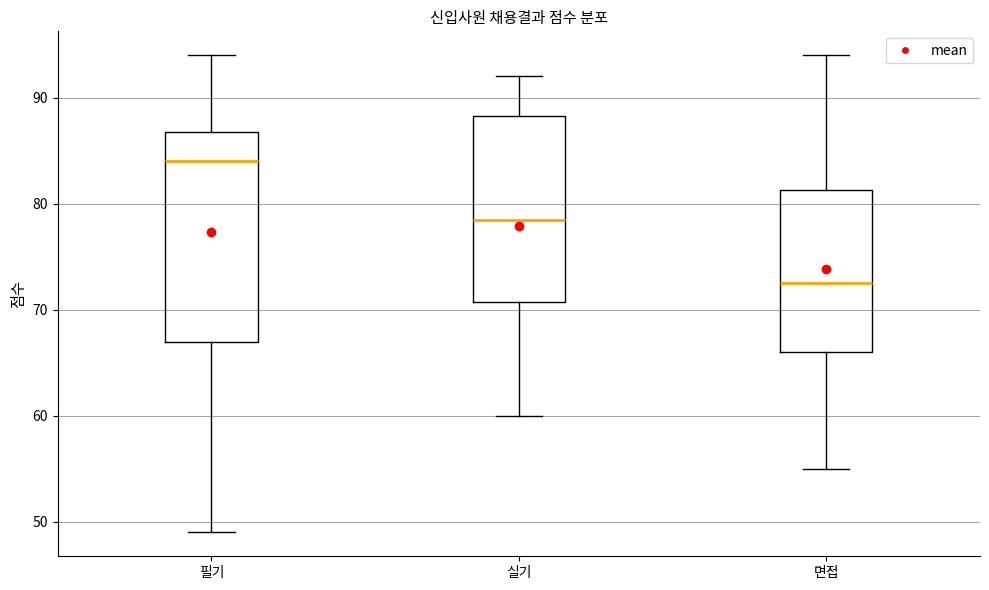

Reading left to right, read every box against the y-axis: the position of its median line, the range the box covers, and the ends of its whiskers. The values are not printed on the chart, so give them approximately, as read against the axis.

필기: median 84, box 67 to 87, whiskers 49 to 94
실기: median 79, box 71 to 88, whiskers 60 to 92
면접: median 73, box 66 to 81, whiskers 55 to 94